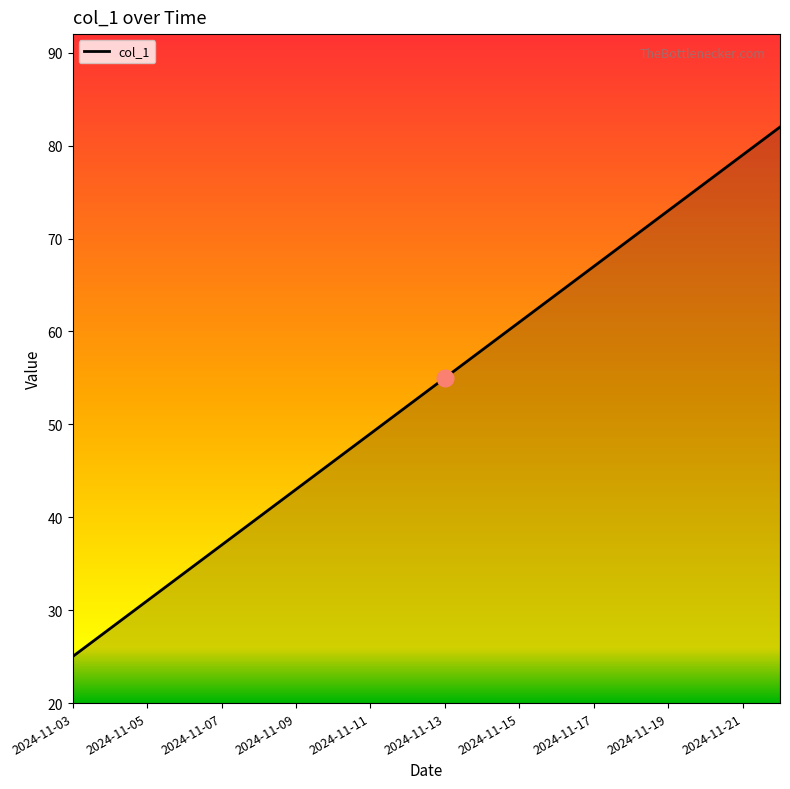

How many series are shown in this chart?

1